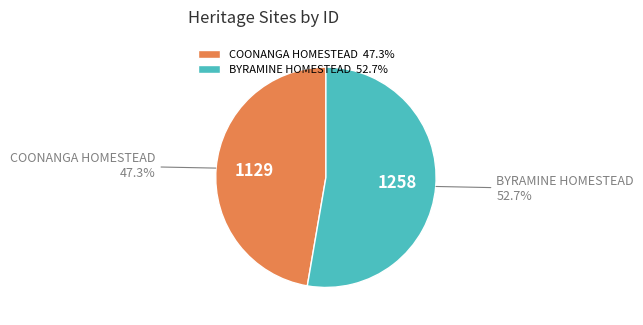

Is it true that COONANGA HOMESTEAD is 60% of the pie?

False